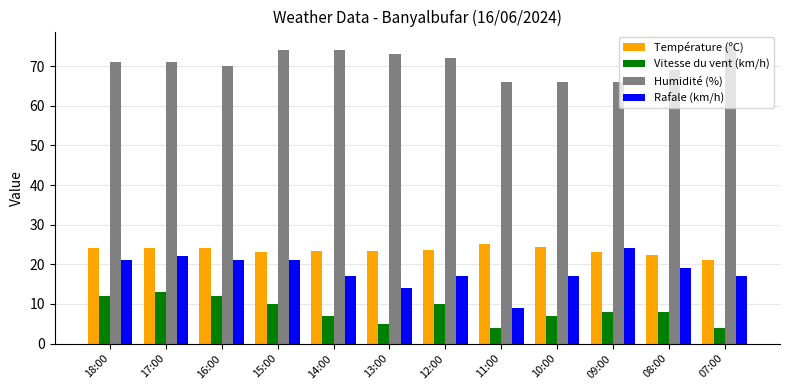

Which series has the widest spread of values?

Rafale (km/h)